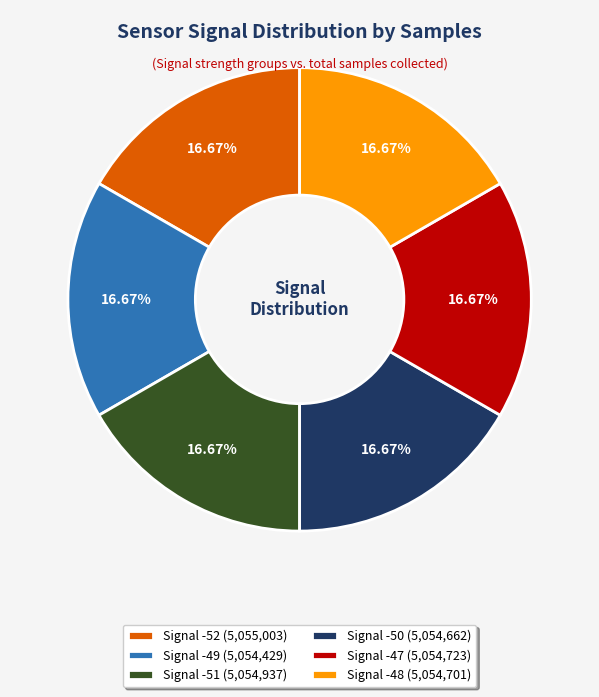

Approximately how many times larger is the value at Signal -51 (5,054,937) compared to Signal -50 (5,054,662)?

1.0